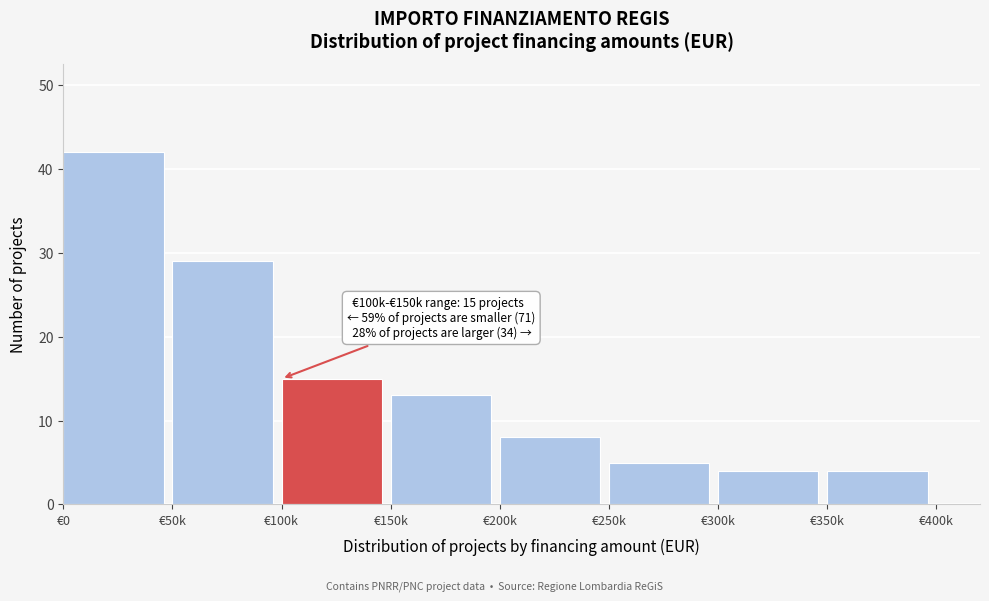

Reading left to right, list all the values displayed in this chart.

42	29	15	13	8	5	4	4